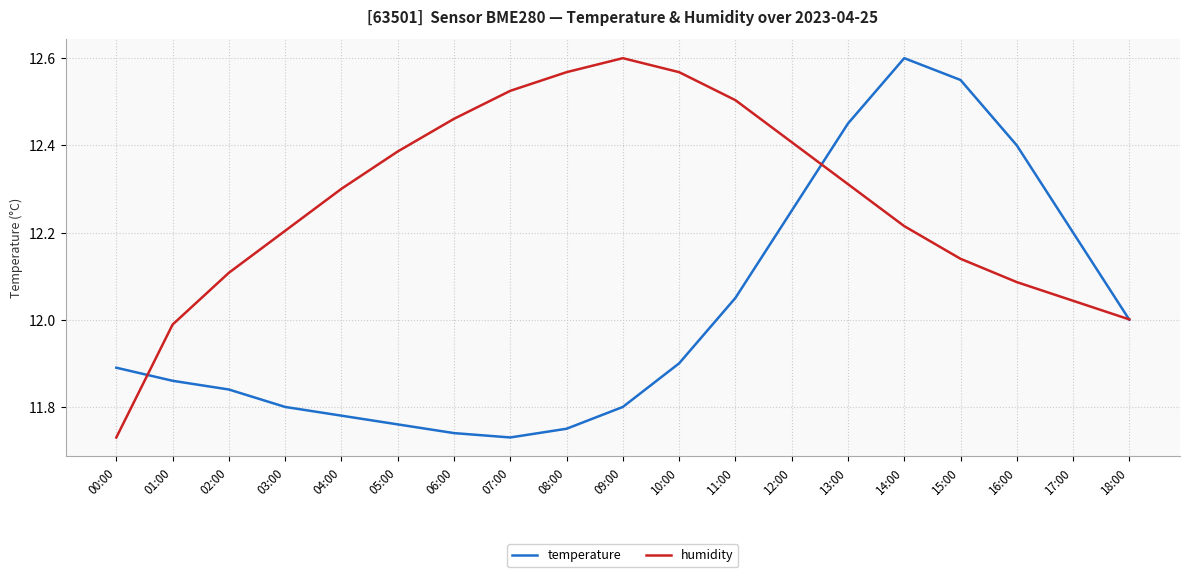

What position from the left is 01:00?

2